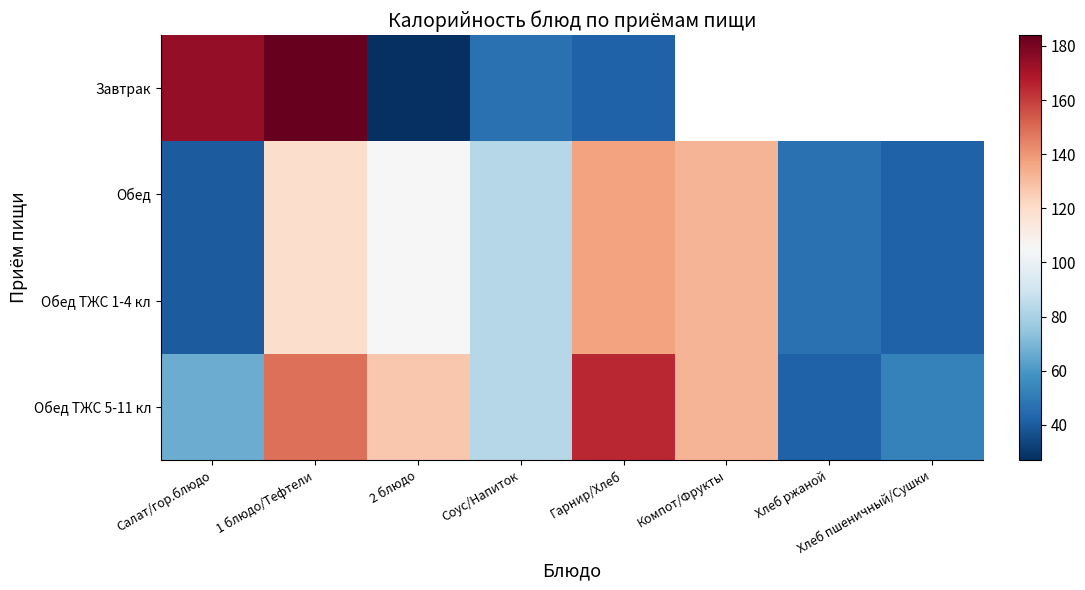

The value of Обед ТЖС 1-4 кл at 2 блюдо is 161.1. True or false?

False